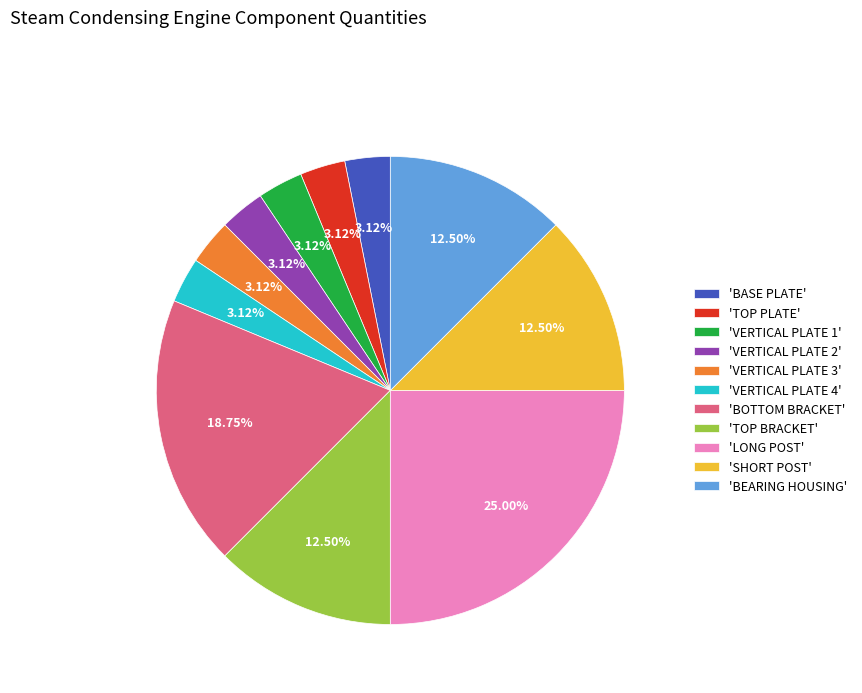

How many segments does this pie chart have?

11